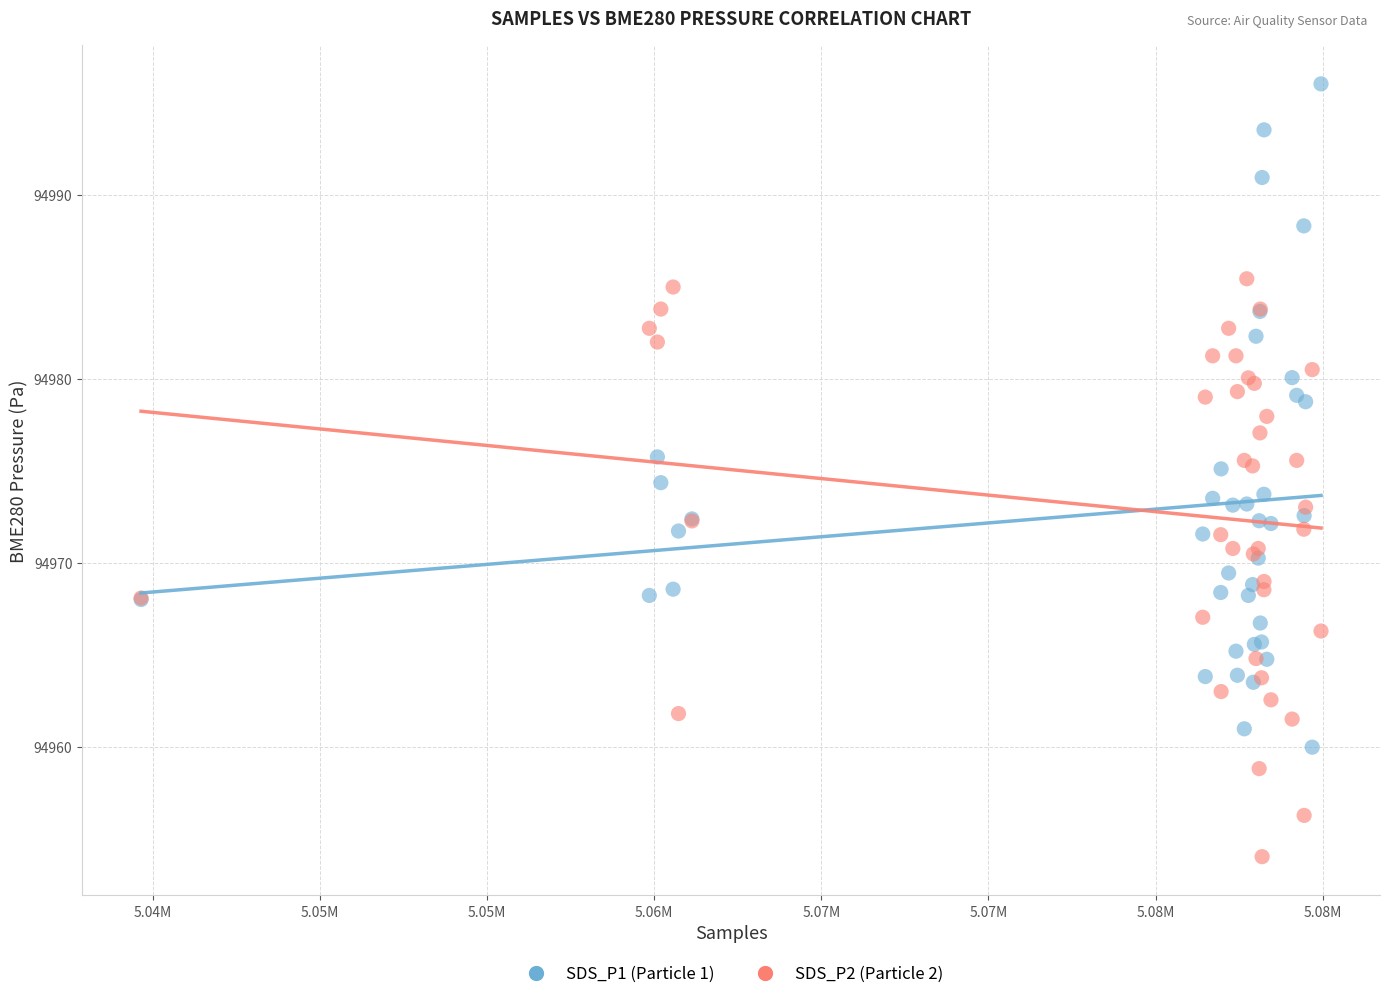

Which series reaches the maximum Y coordinate?

SDS_P1 (Particle 1)